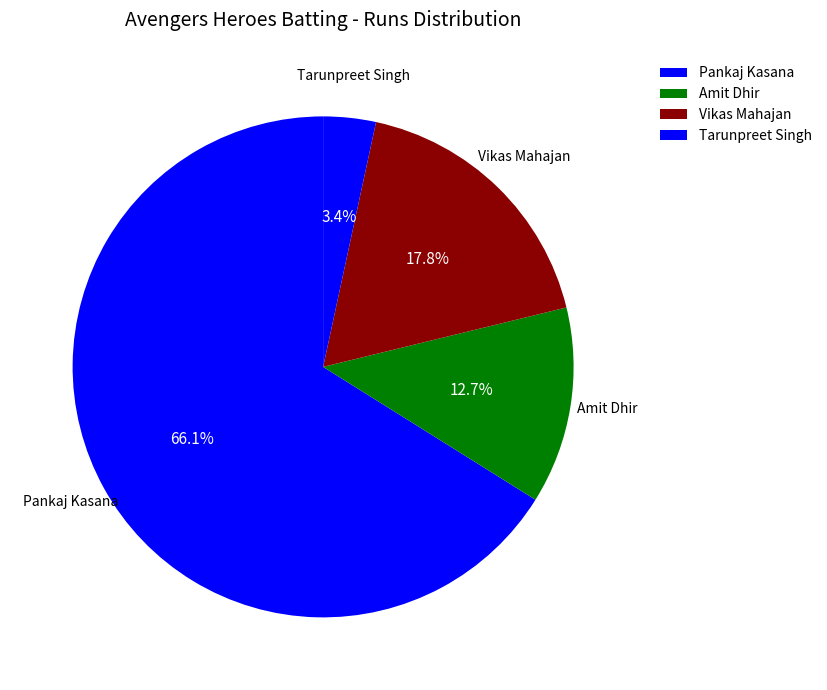

Which category has the biggest portion of the pie?

Pankaj Kasana